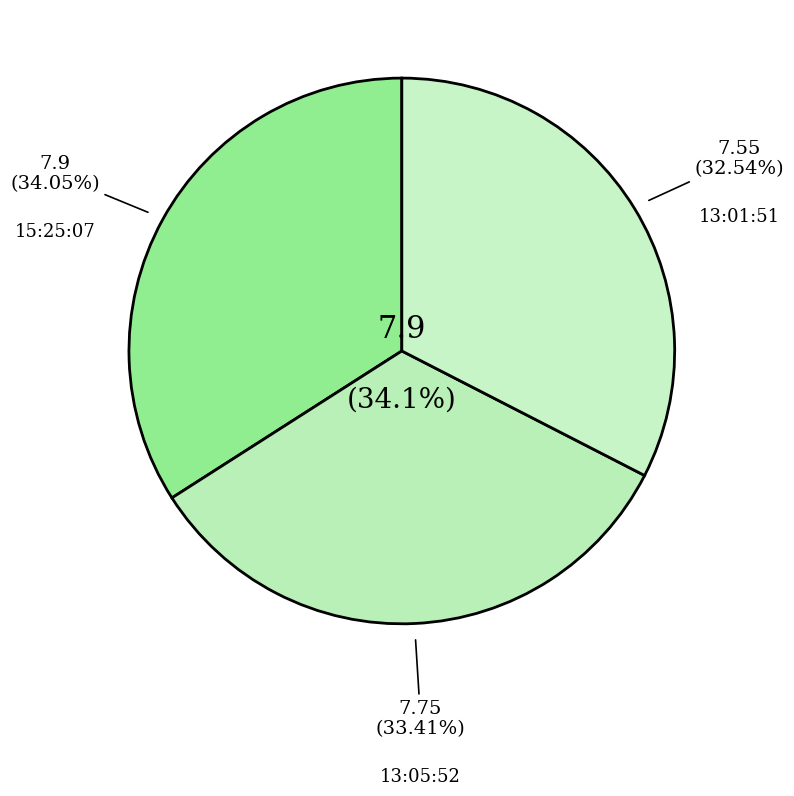

Is there a majority slice in this chart?

No